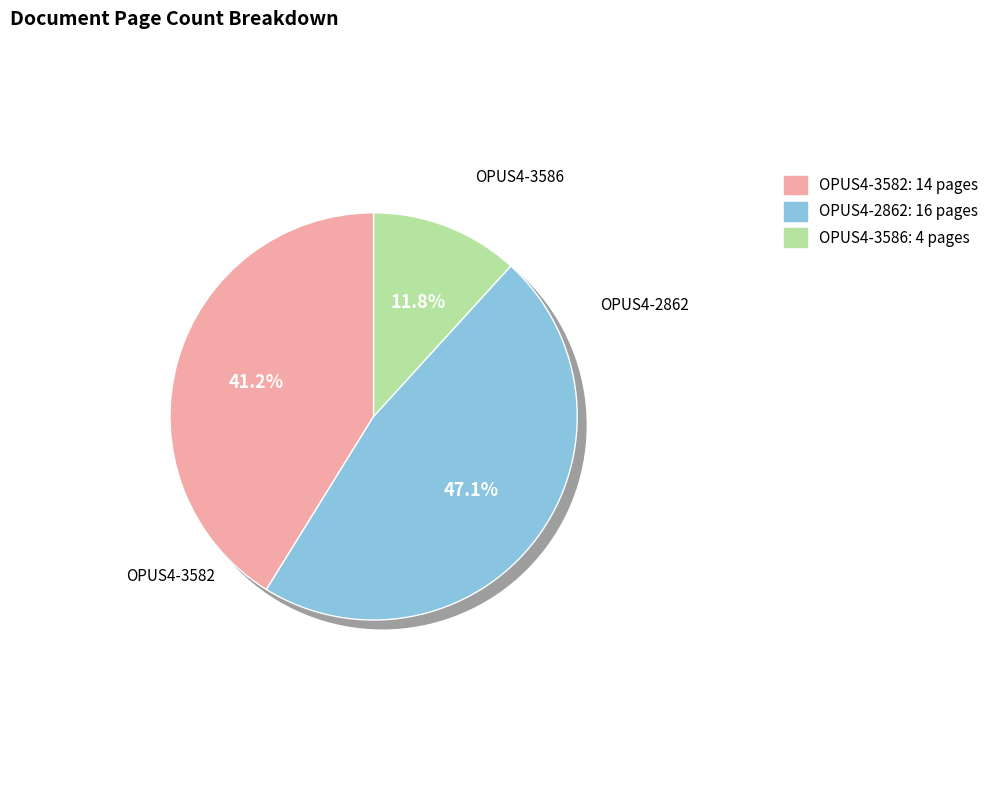

To the nearest percent, what is the difference between the OPUS4-3582 and OPUS4-3586 slice percentages?

29%